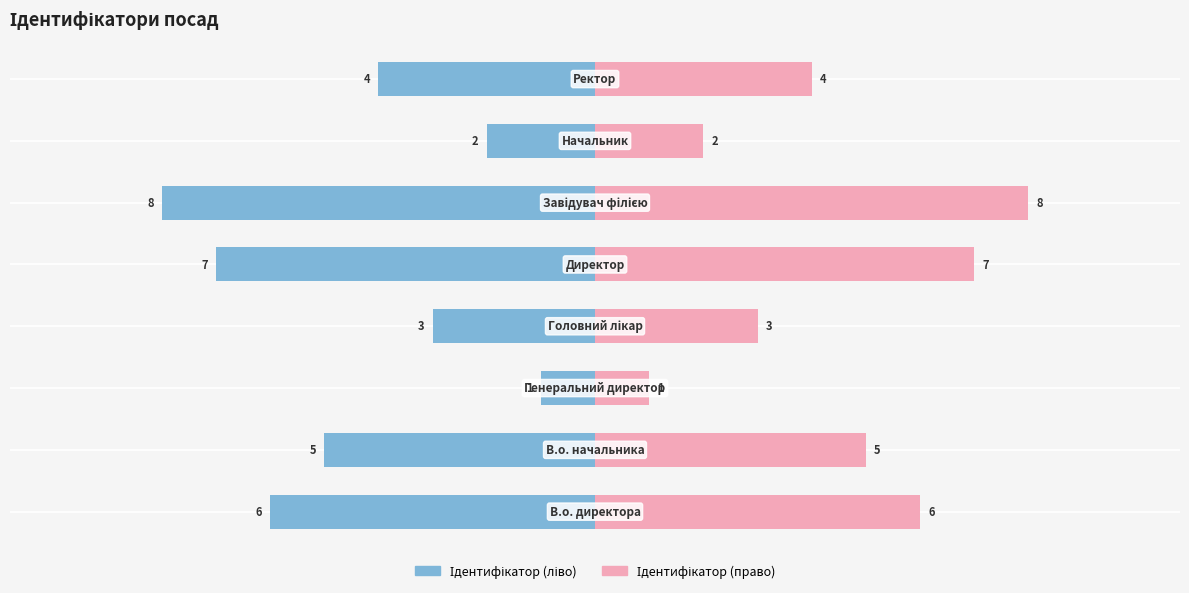

What is the value of the Ідентифікатор (право) bar at the 2nd from the left?

5